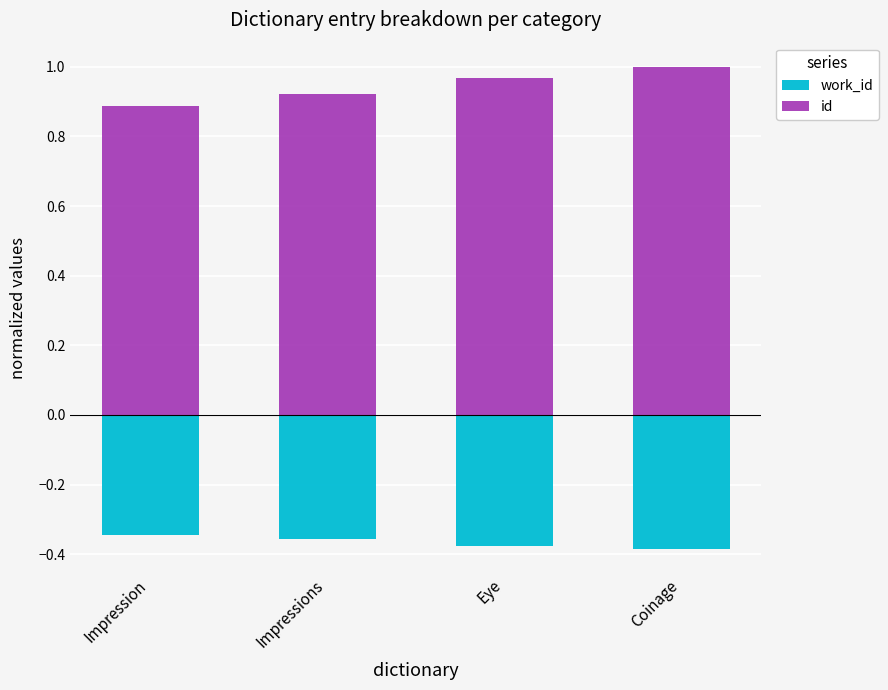

Between Impression and Eye, which series saw the biggest shift?

id